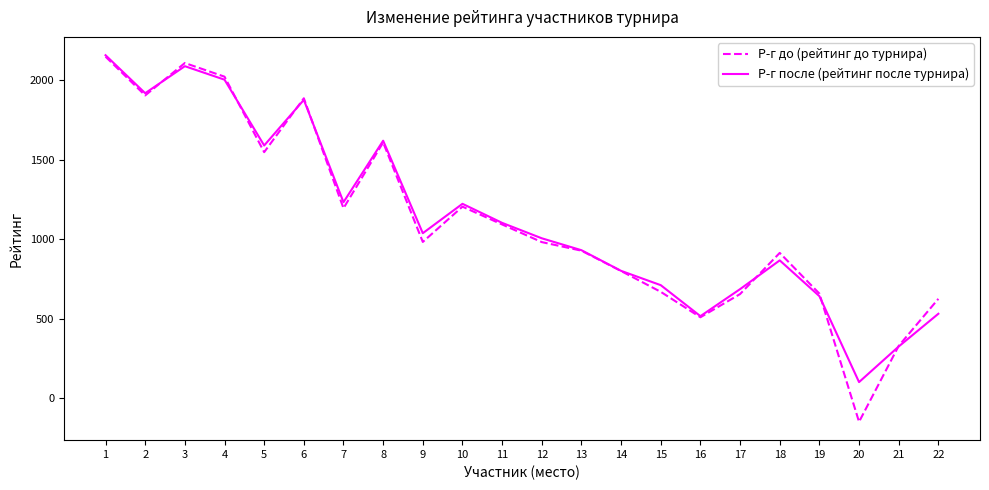

What is the smallest value displayed?

-150